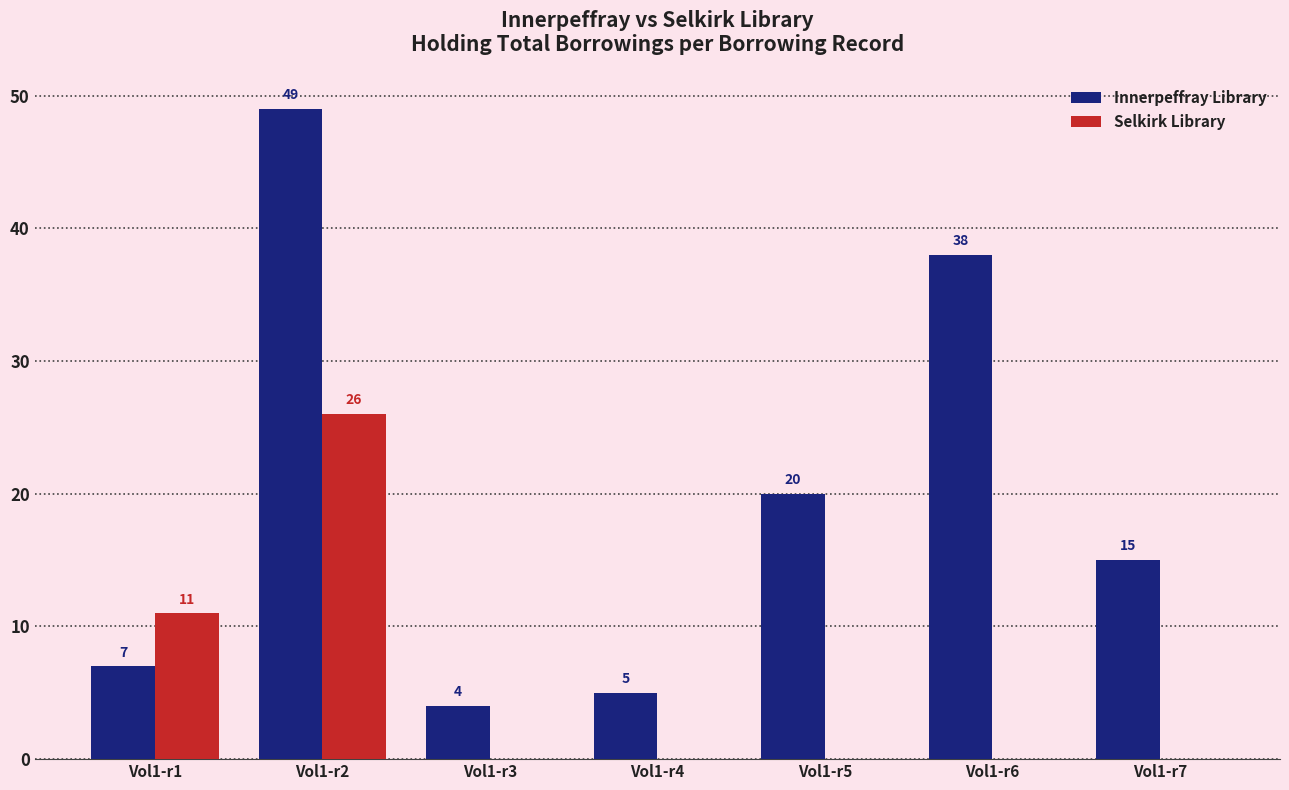

True or false: Innerpeffray Library has a value of 7 at Vol1-r4.

False